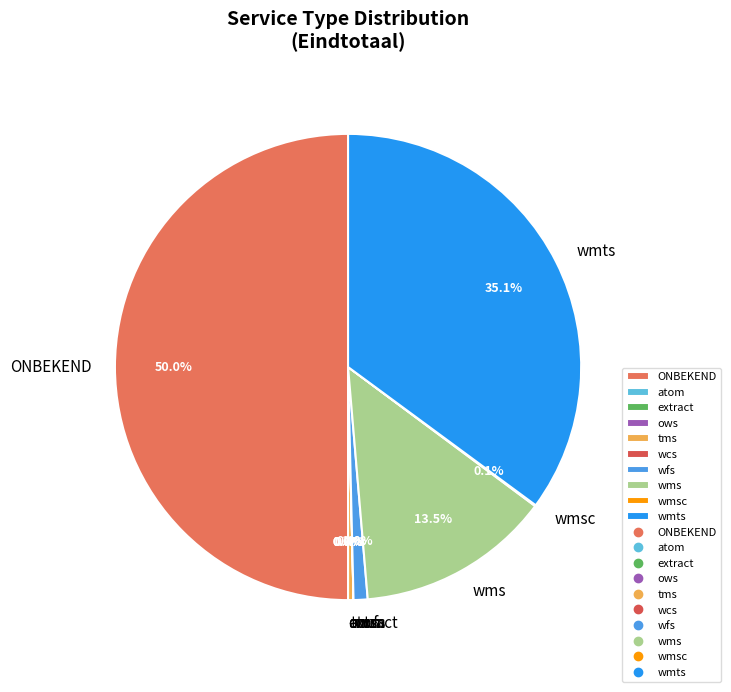

Does wms account for over 50% of the chart?

No